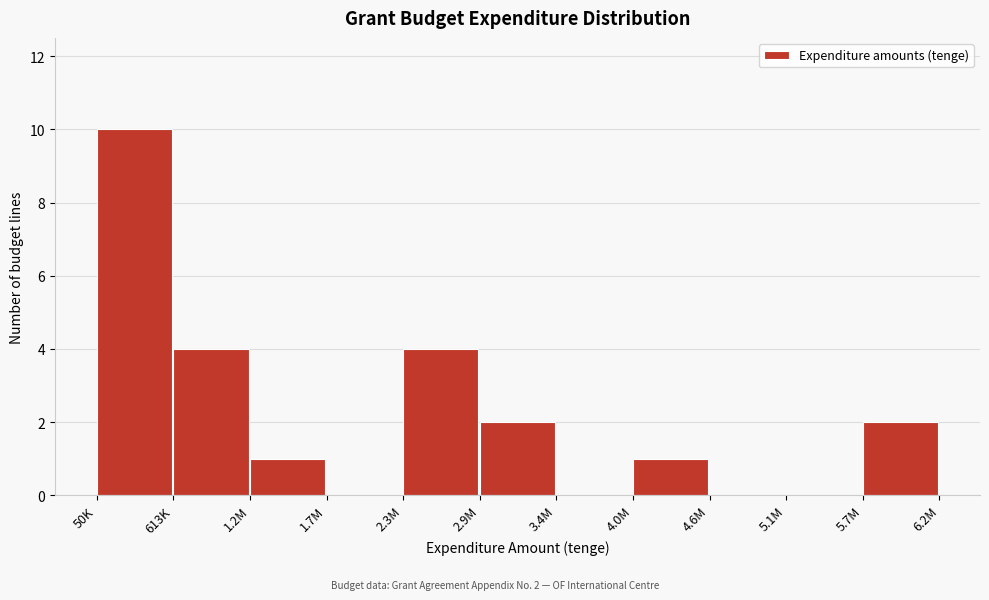

Reading right to left, transcribe all the data shown in this chart.

5.7M=2	5.1M=0	4.6M=0	4.0M=1	3.4M=0	2.9M=2	2.3M=4	1.7M=0	1.2M=1	613K=4	50K=10